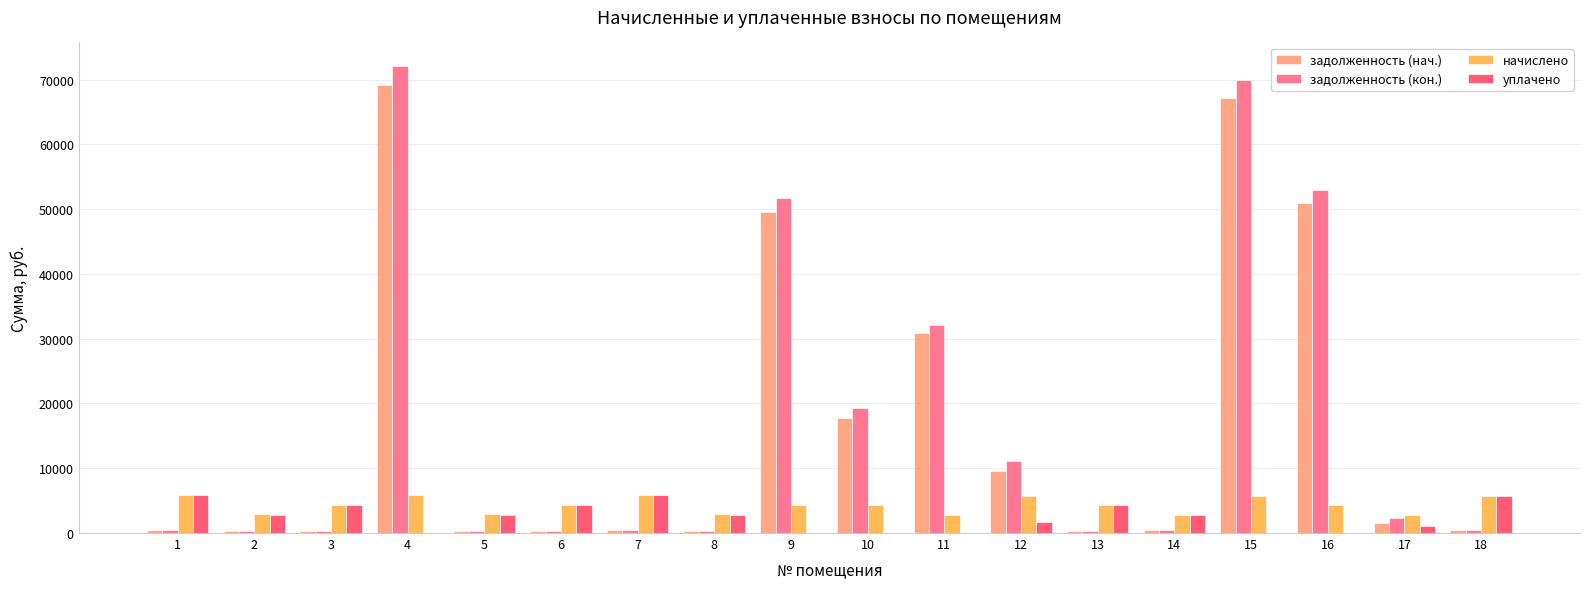

How many series are shown in this chart?

4